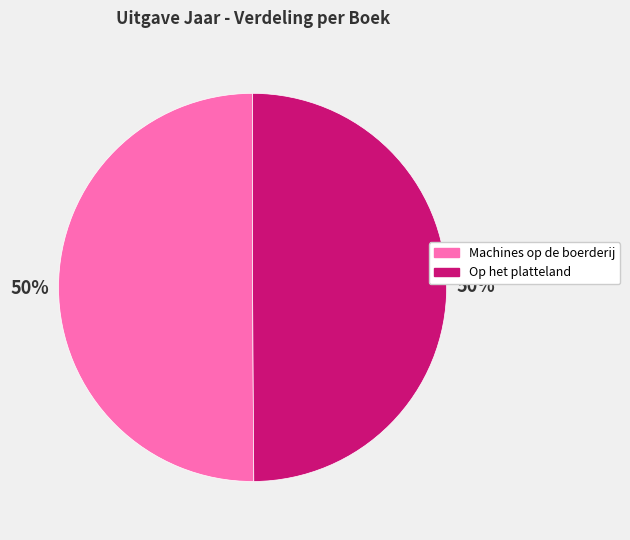

Is the sum of Op het platteland and Machines op de boerderij greater than half?

Yes